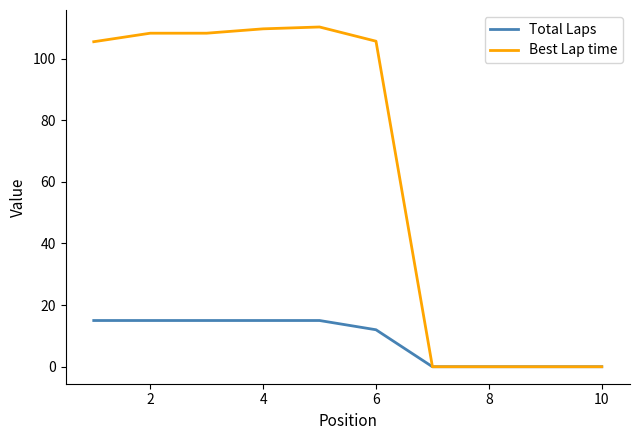

List the series in order of their overall mean, highest first.

Best Lap time, Total Laps